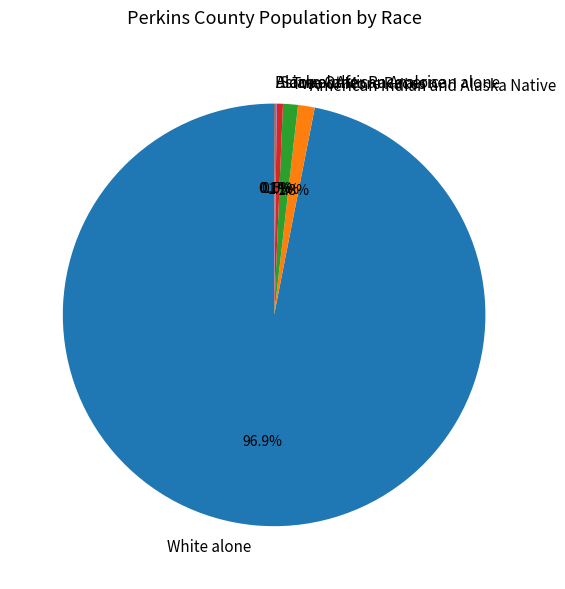

What percentage is NOT represented by White alone?

3.1%